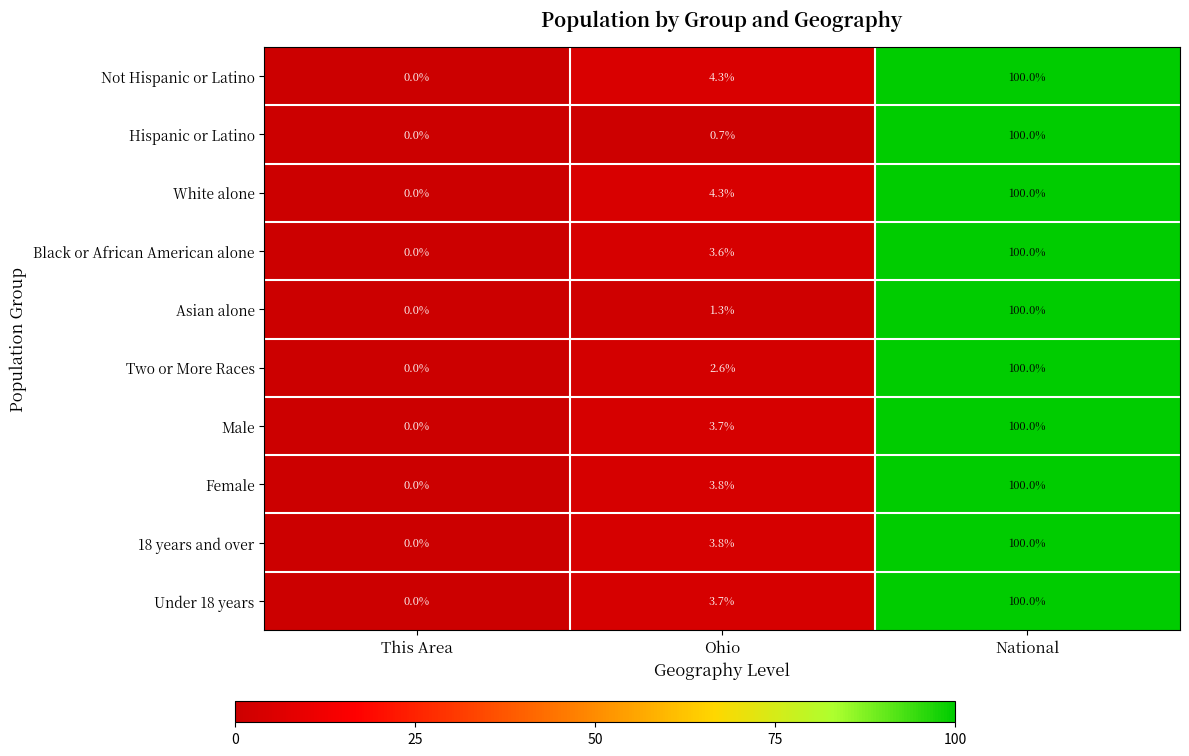

Reading left to right, list all the values displayed in this chart.

Not Hispanic or Latino: 0.0	4.3	100.0
Hispanic or Latino: 0.0	0.7	100.0
White alone: 0.0	4.3	100.0
Black or African American alone: 0.0	3.6	100.0
Asian alone: 0.0	1.3	100.0
Two or More Races: 0.0	2.6	100.0
Male: 0.0	3.7	100.0
Female: 0.0	3.8	100.0
18 years and over: 0.0	3.8	100.0
Under 18 years: 0.0	3.7	100.0